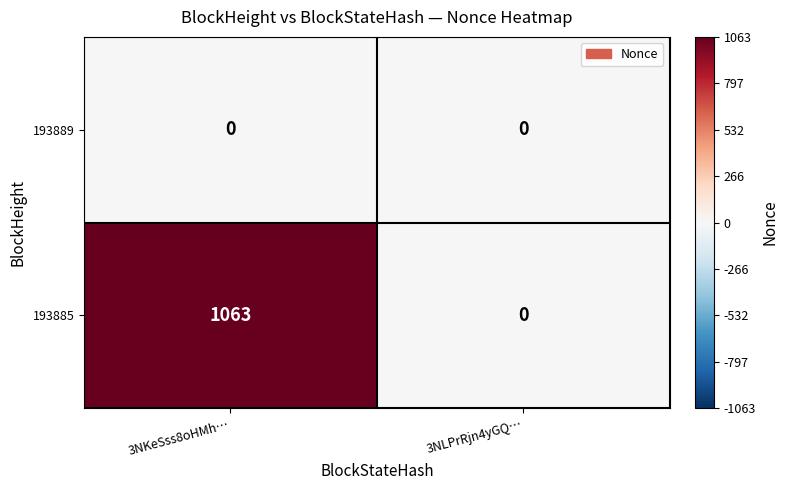

Rank the series at 3NKeSss8oHMh… from lowest to highest value.

193889, 193885